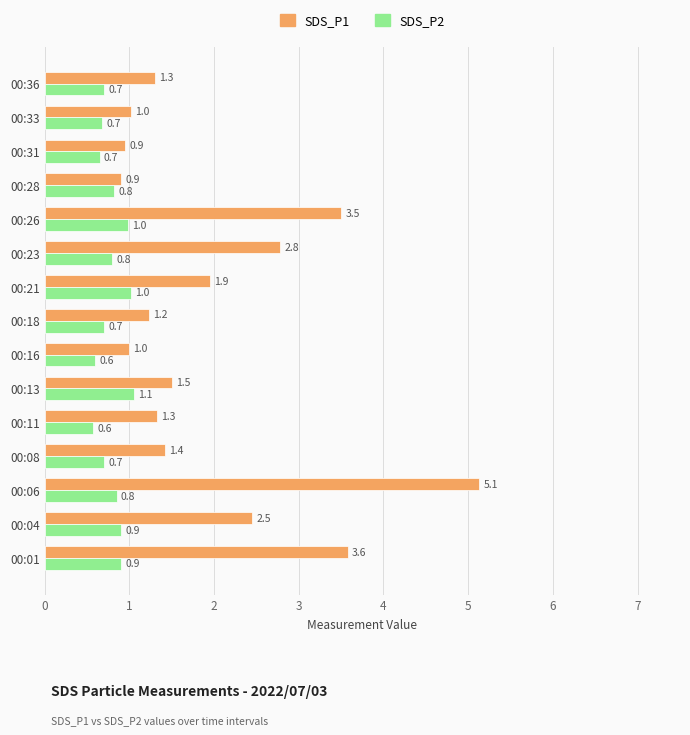

Read the SDS_P2 value at 00:36.

0.7